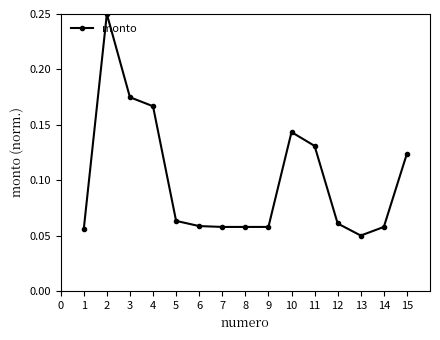

At which label is the value closest to 0?

13